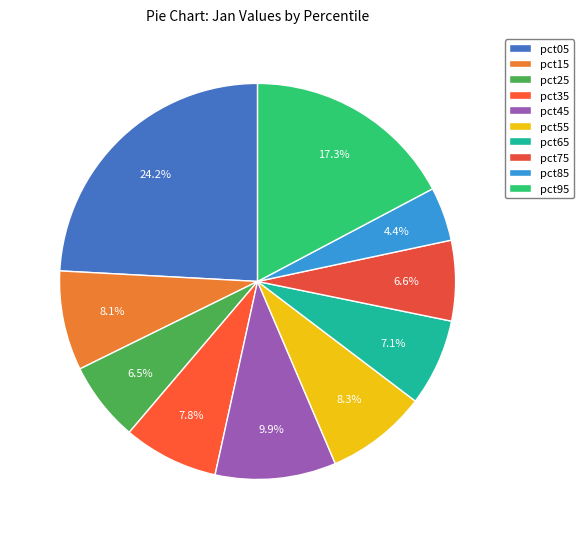

The pct25 slice represents 7% of the pie. True or false?

True